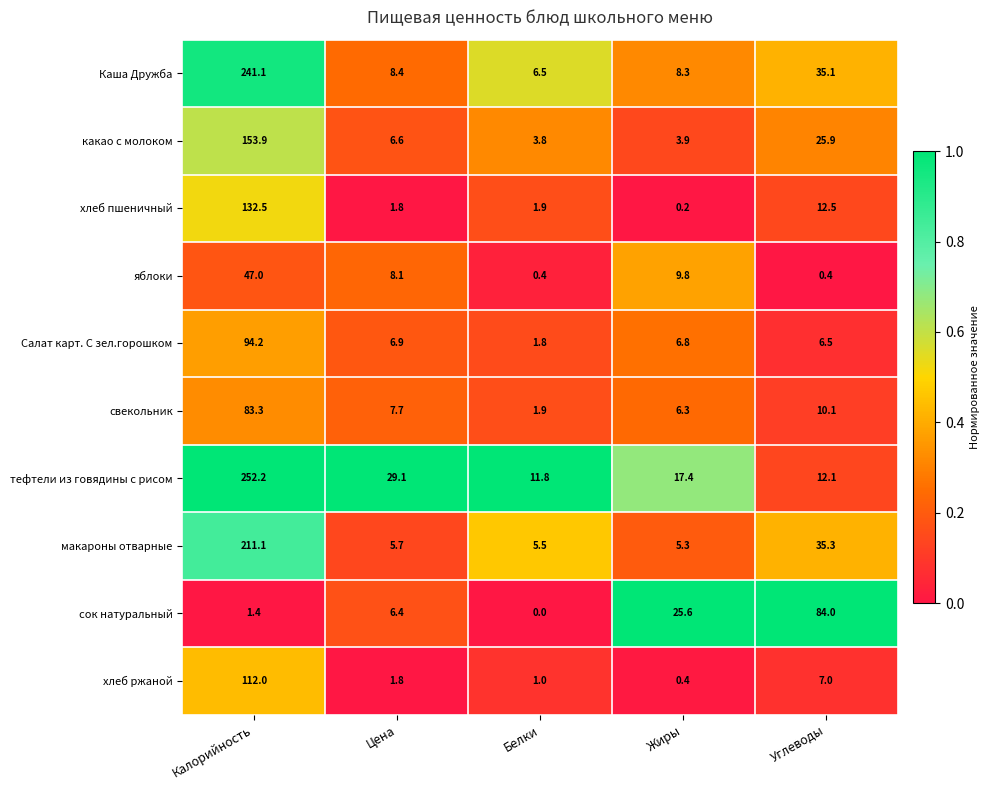

At which category is the sum across all series the highest?

Калорийность